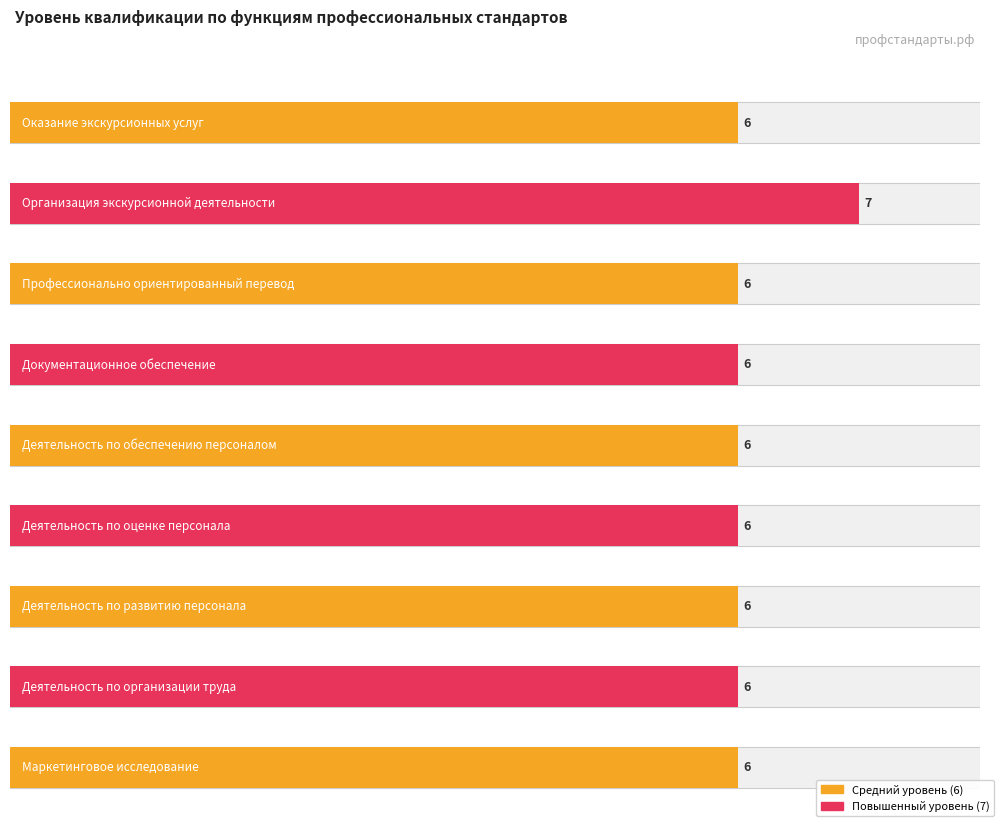

Count the values in the range 6 to 7.

9